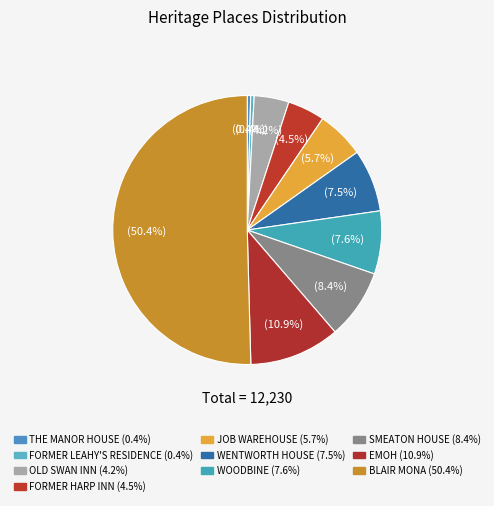

Which category has the smallest portion of the pie?

THE MANOR HOUSE